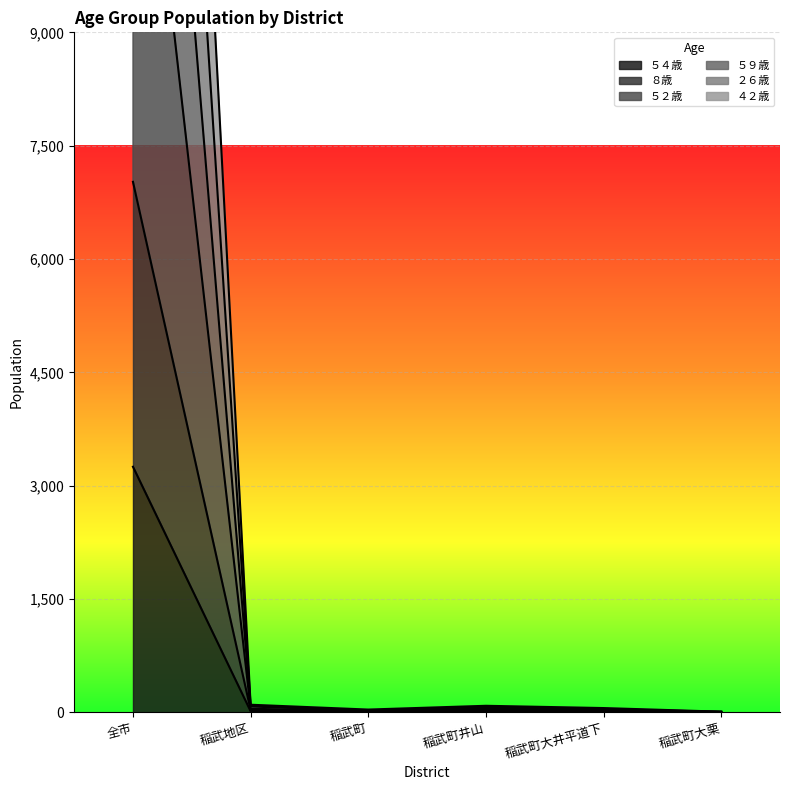

Where is the first local maximum for ５４歳?

稲武町井山